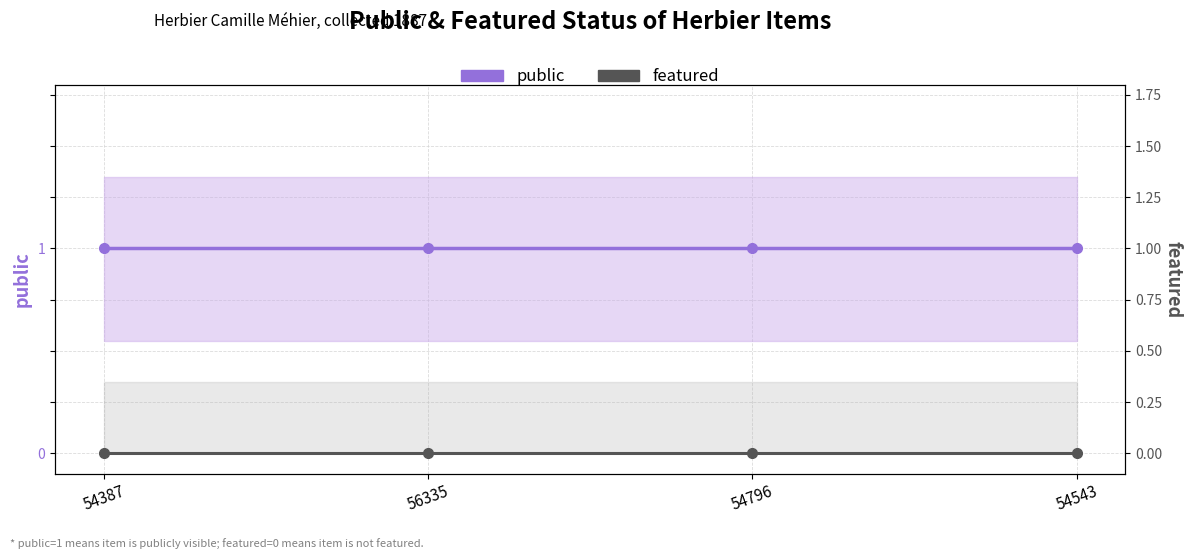

True or false: featured and public cross at least once.

False